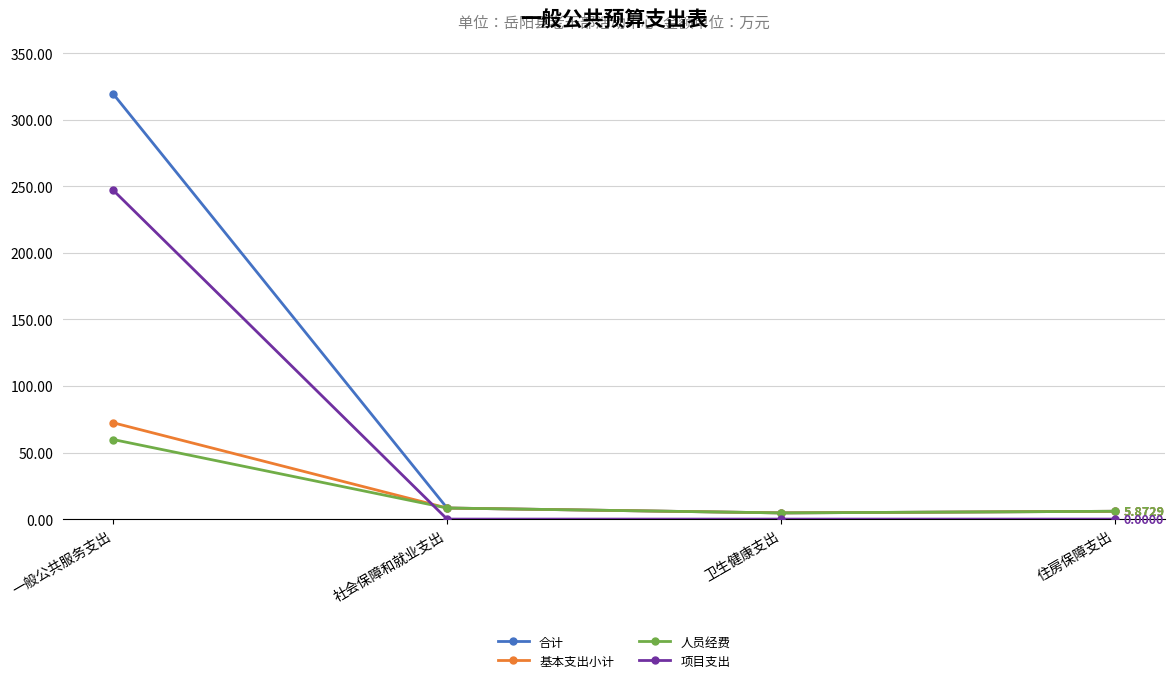

What is the spread (max minus min) of values at 社会保障和就业支出?

8.3